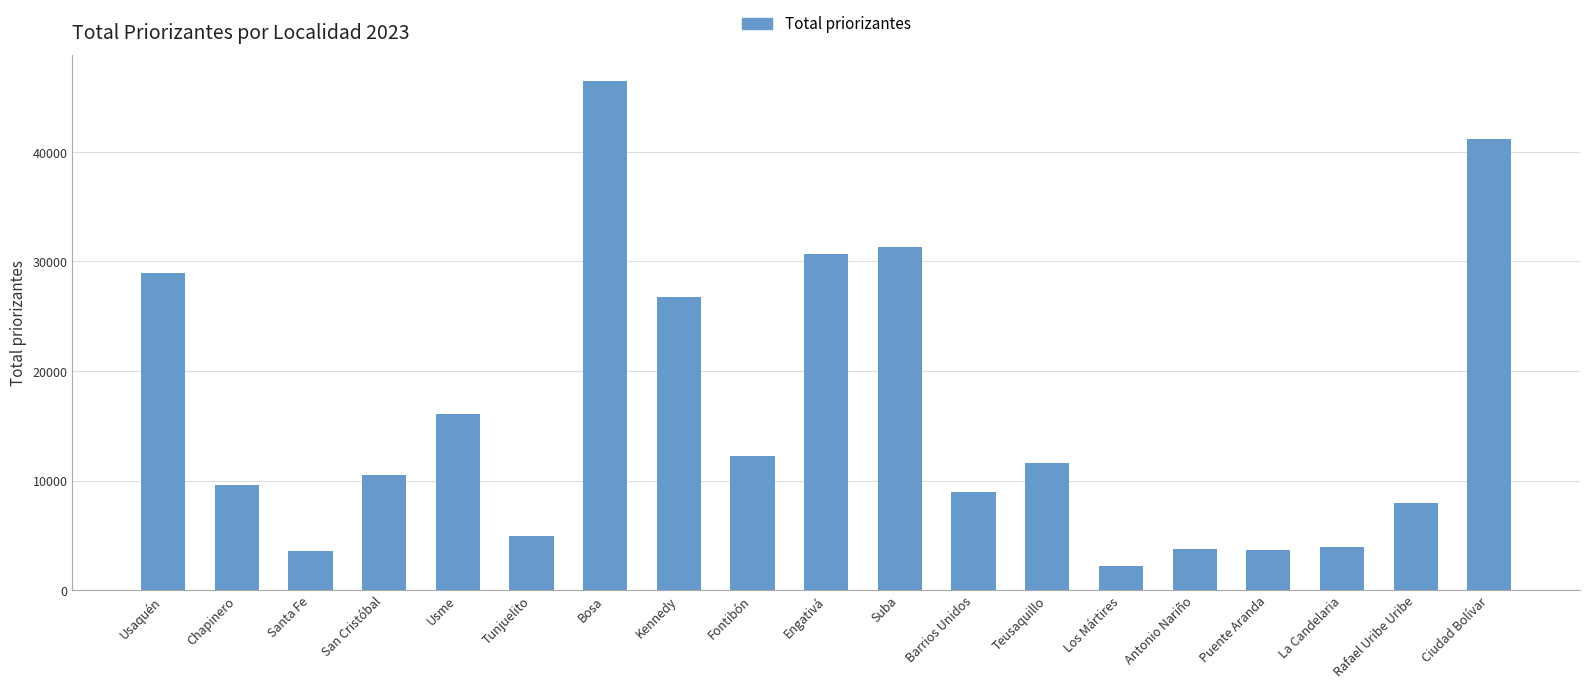

Between Kennedy and Tunjuelito, which is larger?

Kennedy